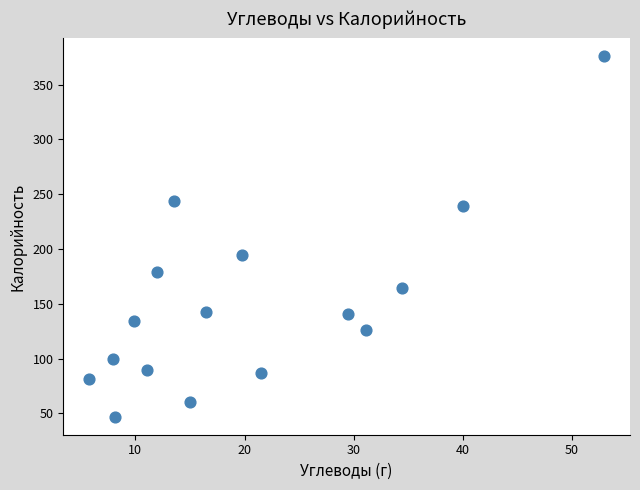

What Y value in the scatter plot is closest to 211?

194.6